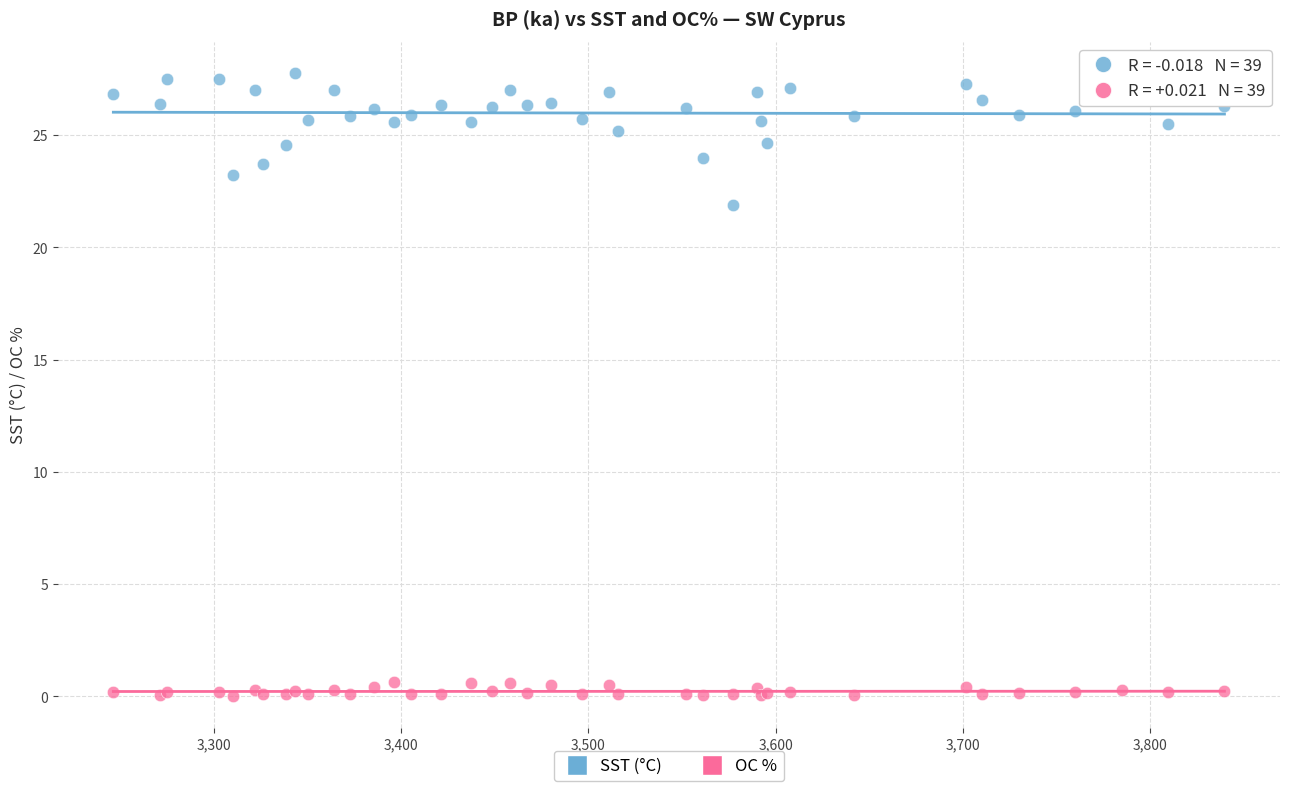

Which series has the widest spread of Y values?

SST (°C)